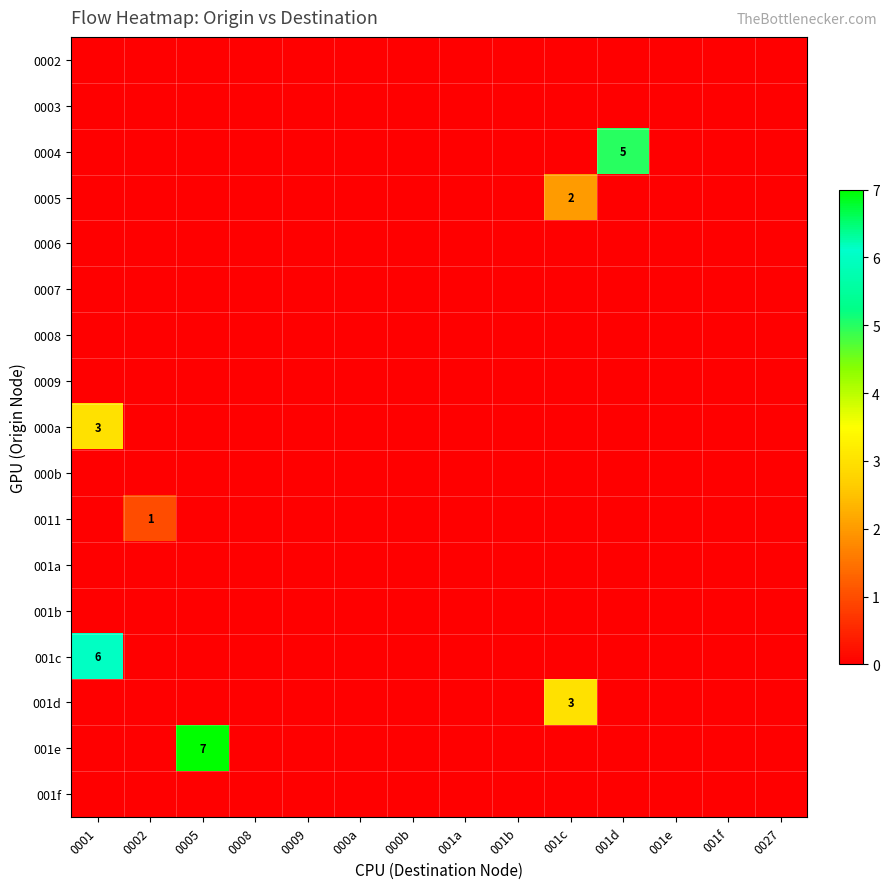

At 0002, list the series in order from largest to smallest.

0011, 0002, 0003, 0004, 0005, 0006, 0007, 0008, 0009, 000a, 000b, 001a, 001b, 001c, 001d, 001e, 001f